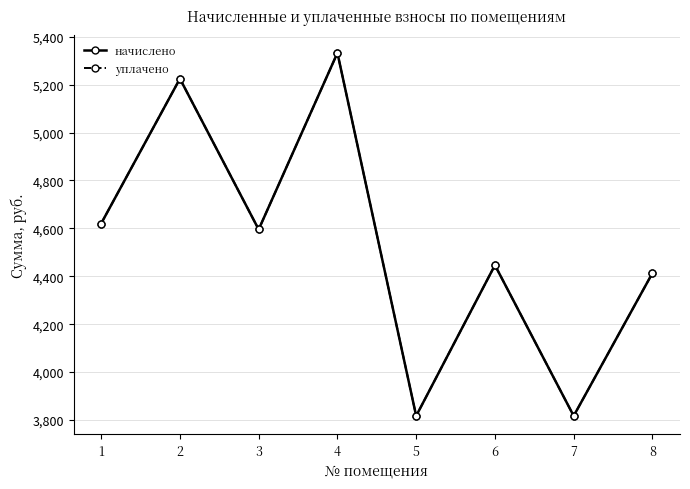

True or false: начислено and уплачено cross at least once.

False